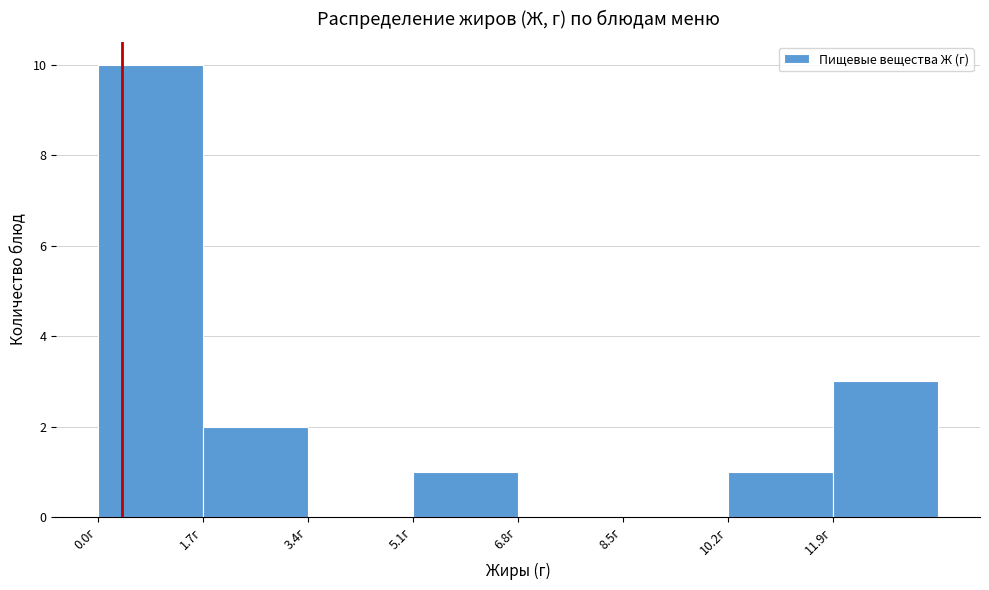

Reading left to right, list every bar in this chart as the range it spans on the x-axis followed by its height. Neither the bar edges nor the heights are printed on the chart, so give them approximately, as read against the axes.

0.0 to 1.8: 10
1.8 to 3.4: 2
3.4 to 5.0: 0
5.0 to 6.8: 1
6.8 to 8.4: 0
8.4 to 10.2: 0
10.2 to 11.8: 1
11.8 to 13.6: 3